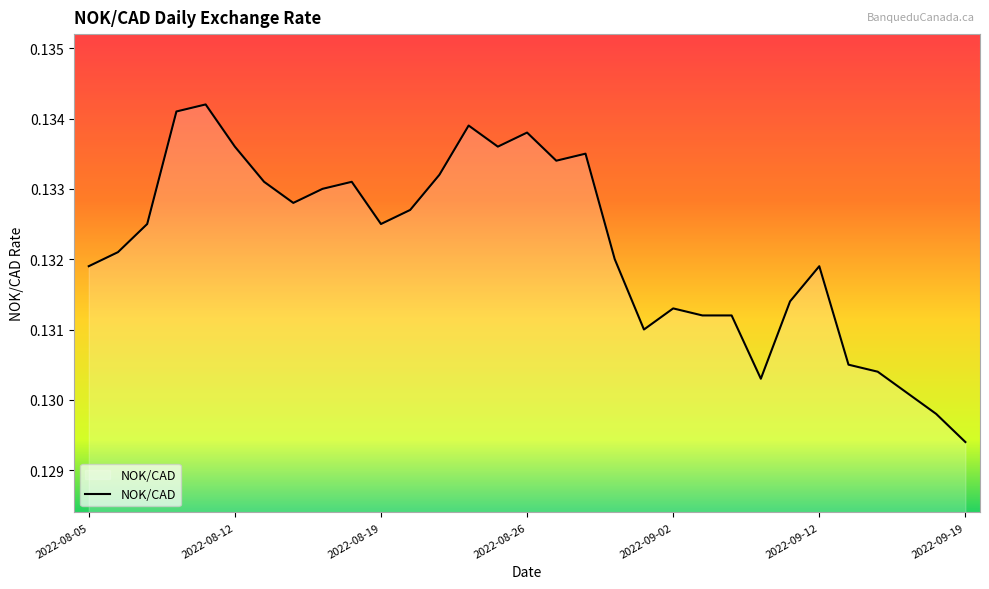

Rank the categories by value from lowest to highest.

2022-09-19, 2022-09-16, 2022-09-15, 2022-09-08, 2022-09-14, 2022-09-13, 2022-09-01, 2022-09-06, 2022-09-07, 2022-09-02, 2022-09-09, 2022-08-05, 2022-09-12, 2022-08-31, 2022-08-08, 2022-08-09, 2022-08-19, 2022-08-22, 2022-08-16, 2022-08-17, 2022-08-15, 2022-08-18, 2022-08-23, 2022-08-29, 2022-08-30, 2022-08-12, 2022-08-25, 2022-08-26, 2022-08-24, 2022-08-10, 2022-08-11